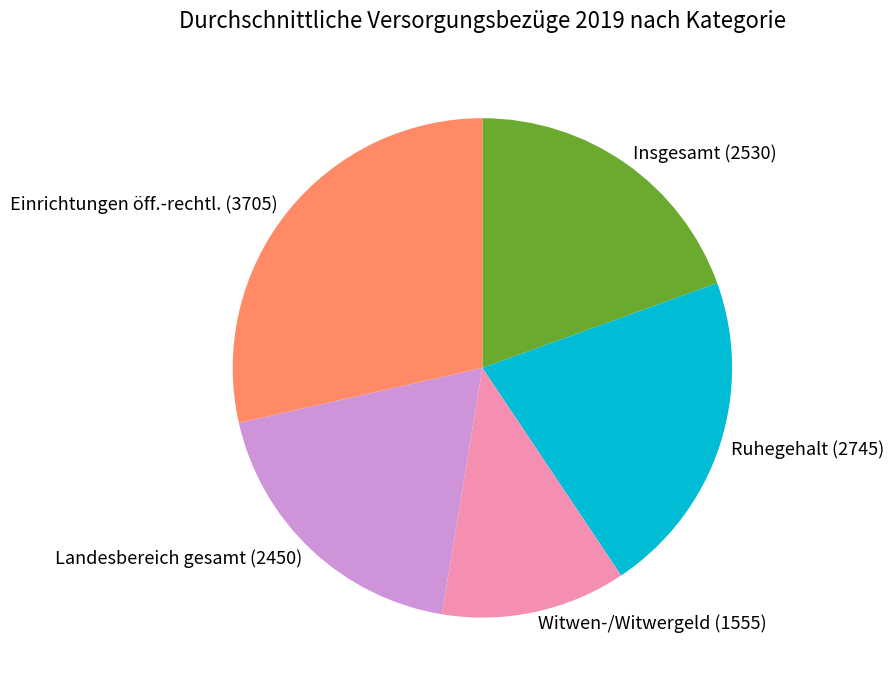

True or false: Insgesamt (2530) accounts for 19% of the total.

True